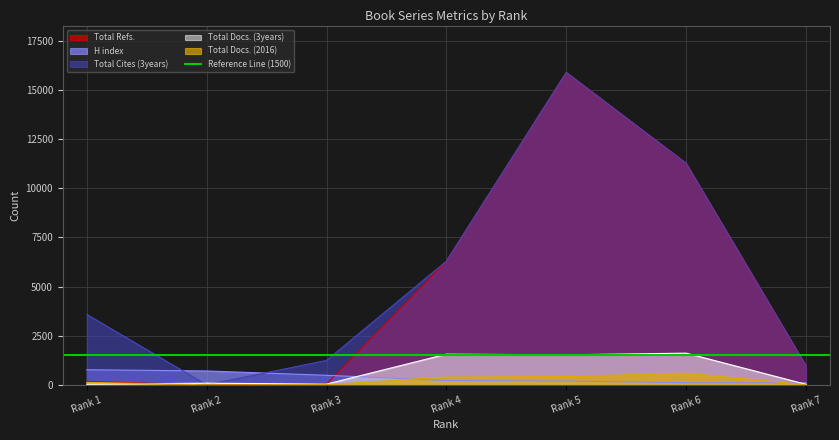

How many values in the Total Cites (3years) series are below 3581?

3